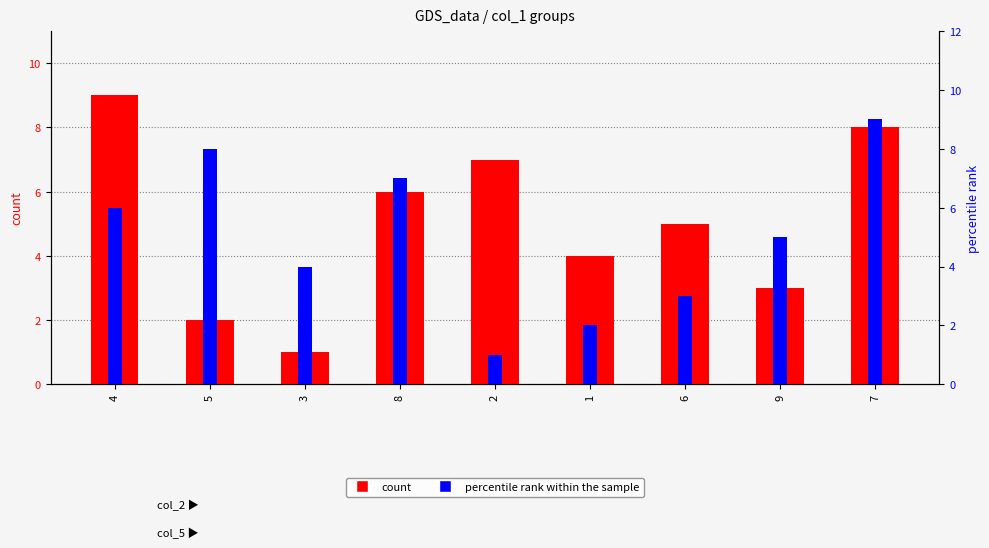

What is the total value across all series at 1?

6